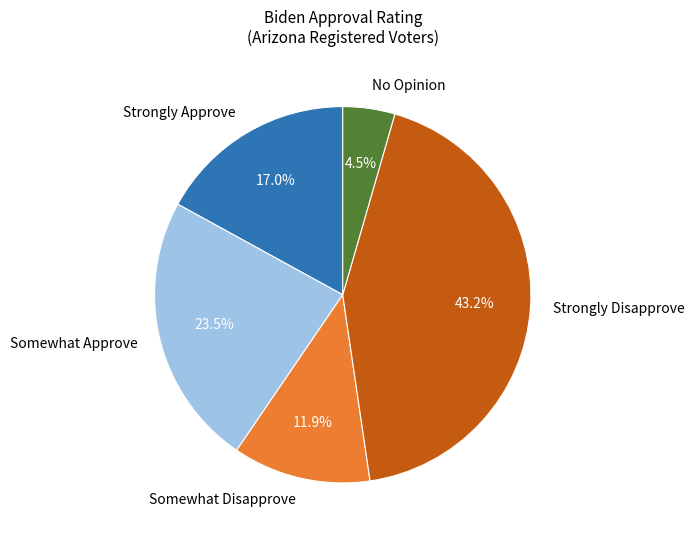

How many slices are in this pie chart?

5